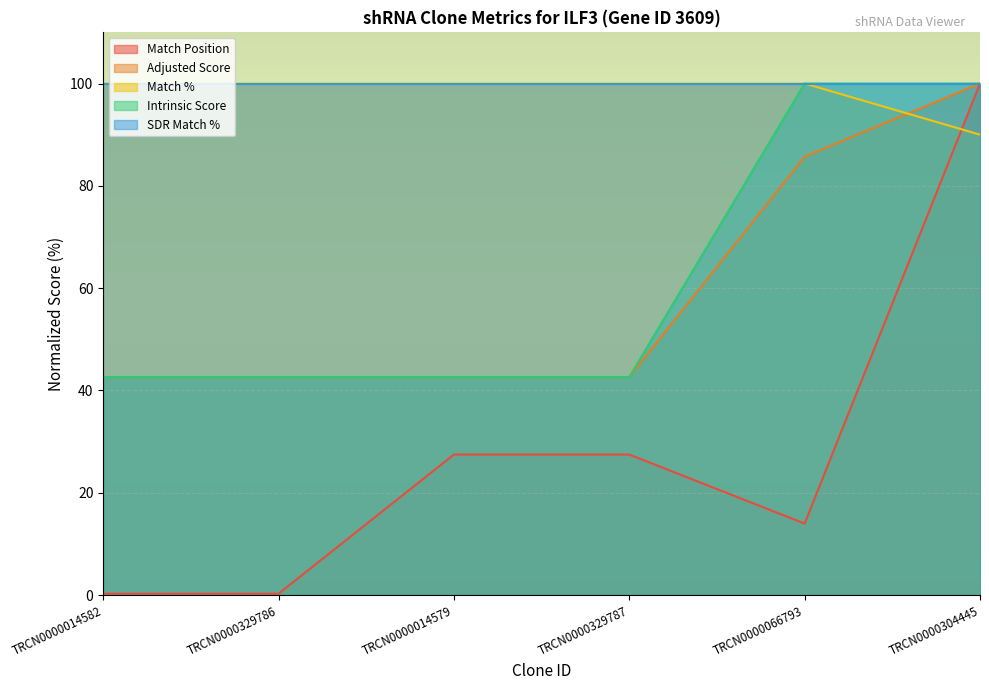

At which category is the sum across all series the highest?

TRCN0000304445